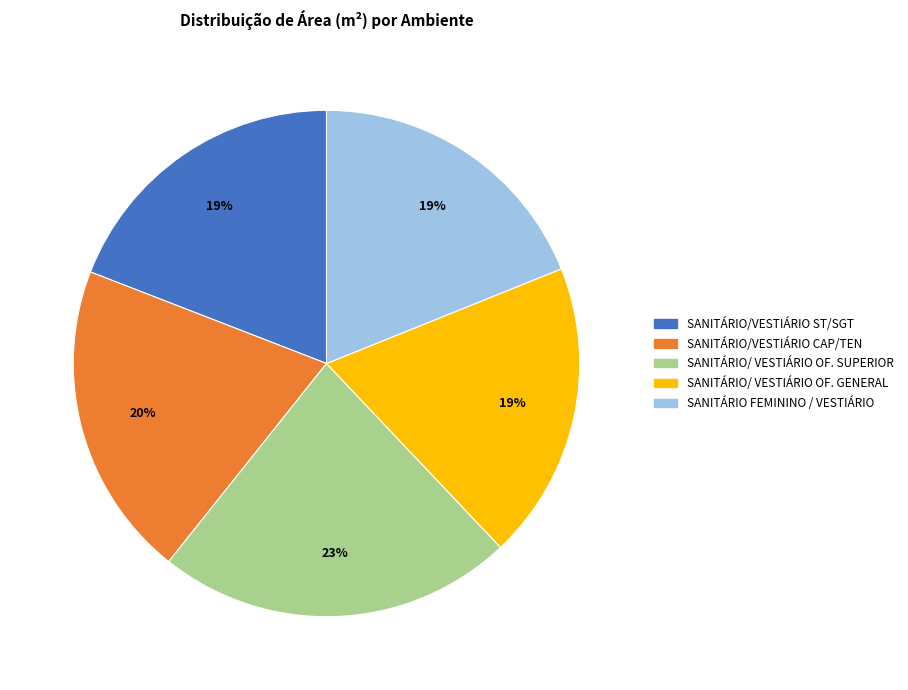

What is the largest slice in the pie chart?

SANITÁRIO/ VESTIÁRIO OF. SUPERIOR